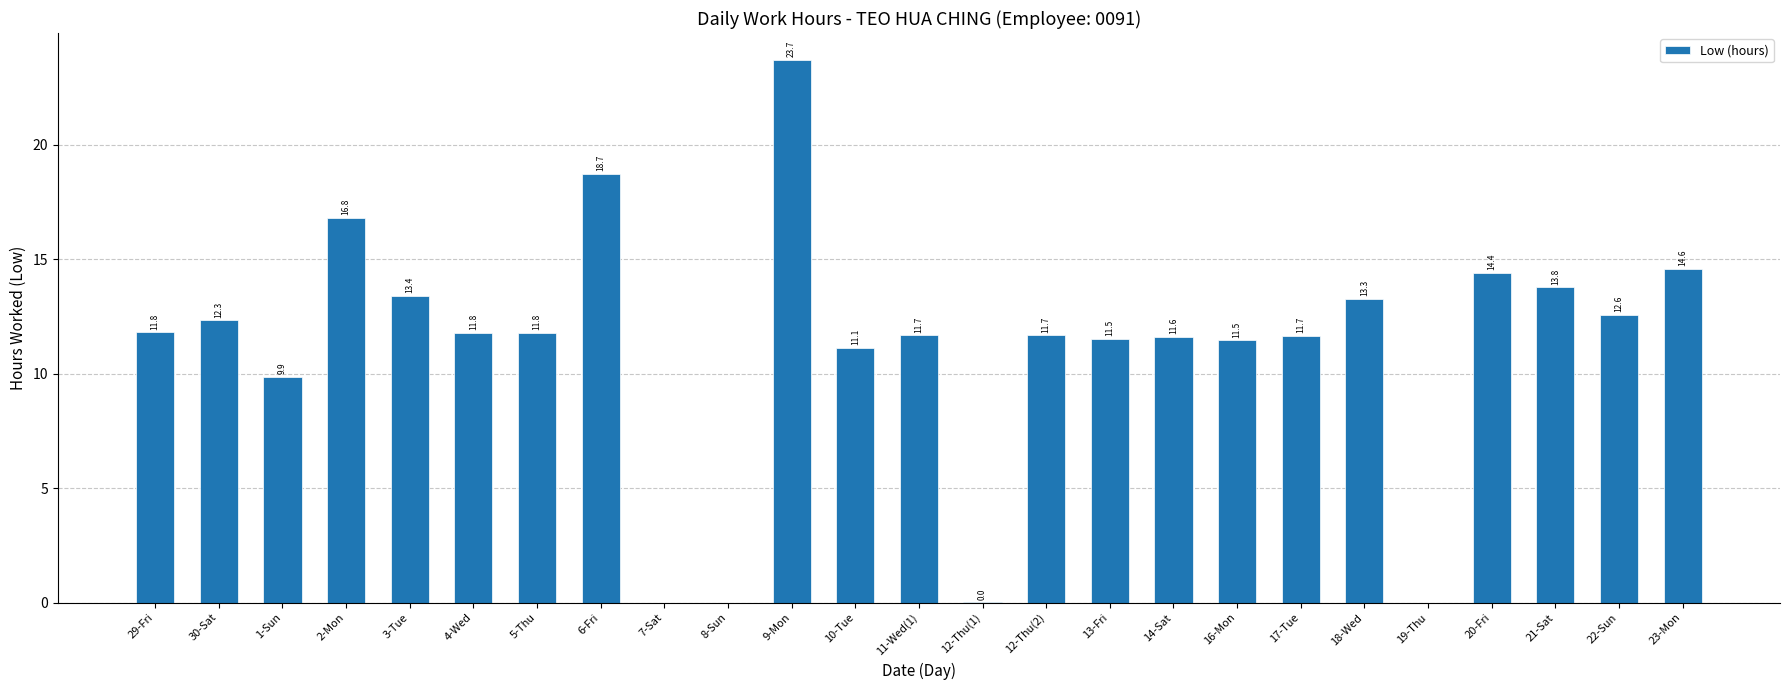

What is the change in value from 6-Fri to 12-Thu(1)?

-18.7